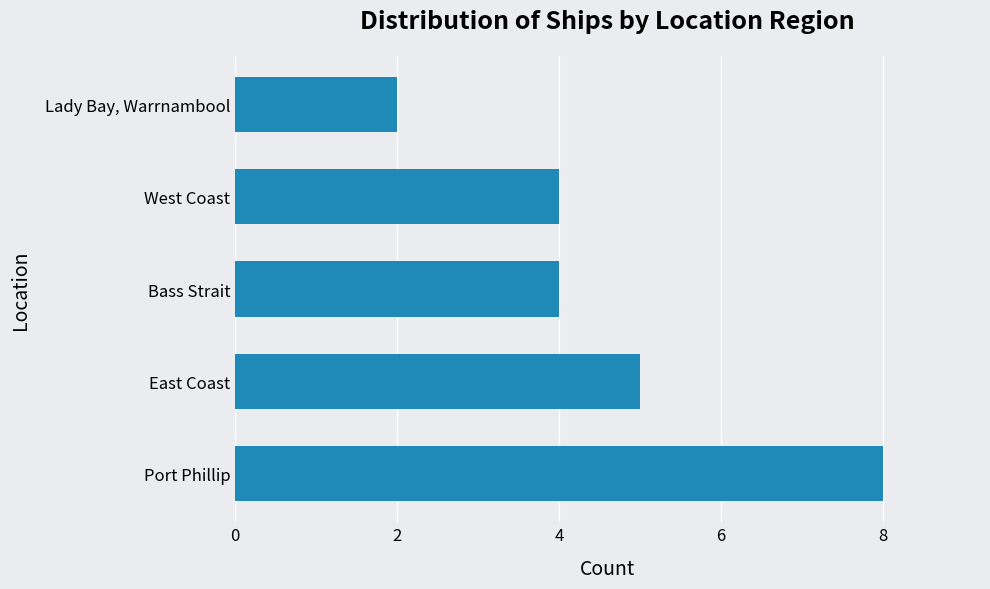

Read the value at Port Phillip.

8